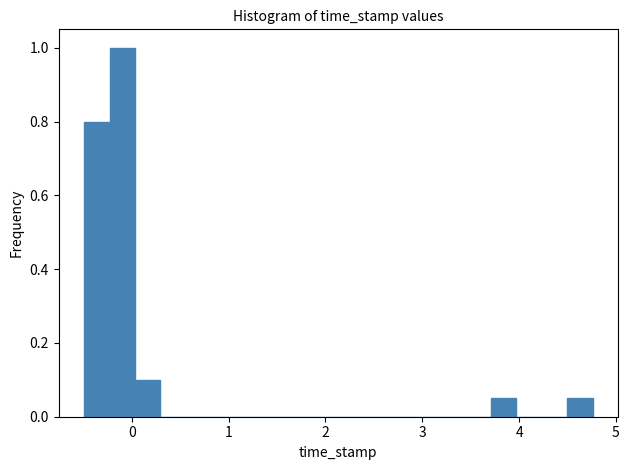

Around what value on the x-axis is the tallest bar? Give the approximate position of its centre, as read against the axis.

-0.1